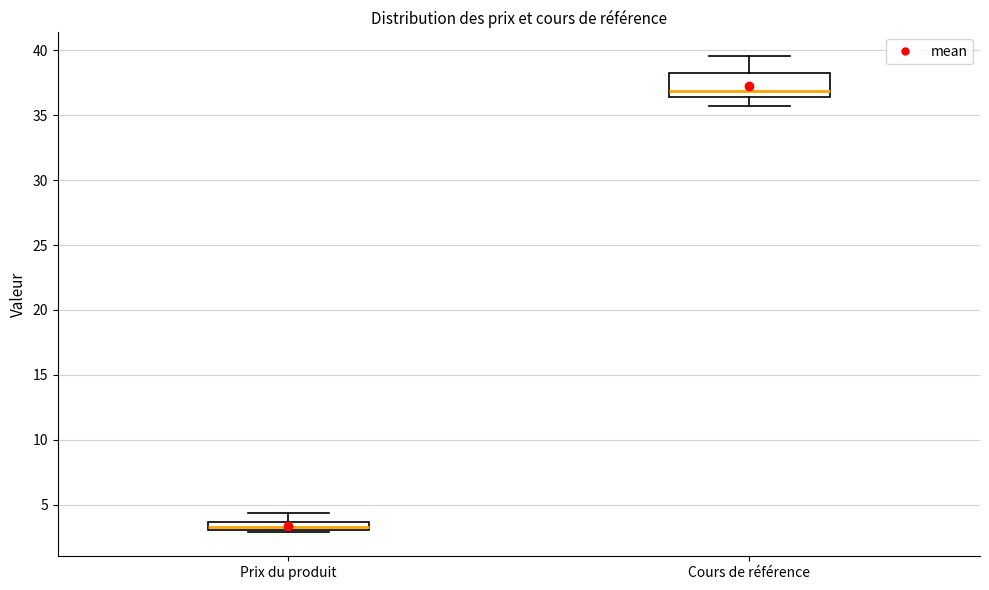

Which box has the highest median line?

Cours de référence